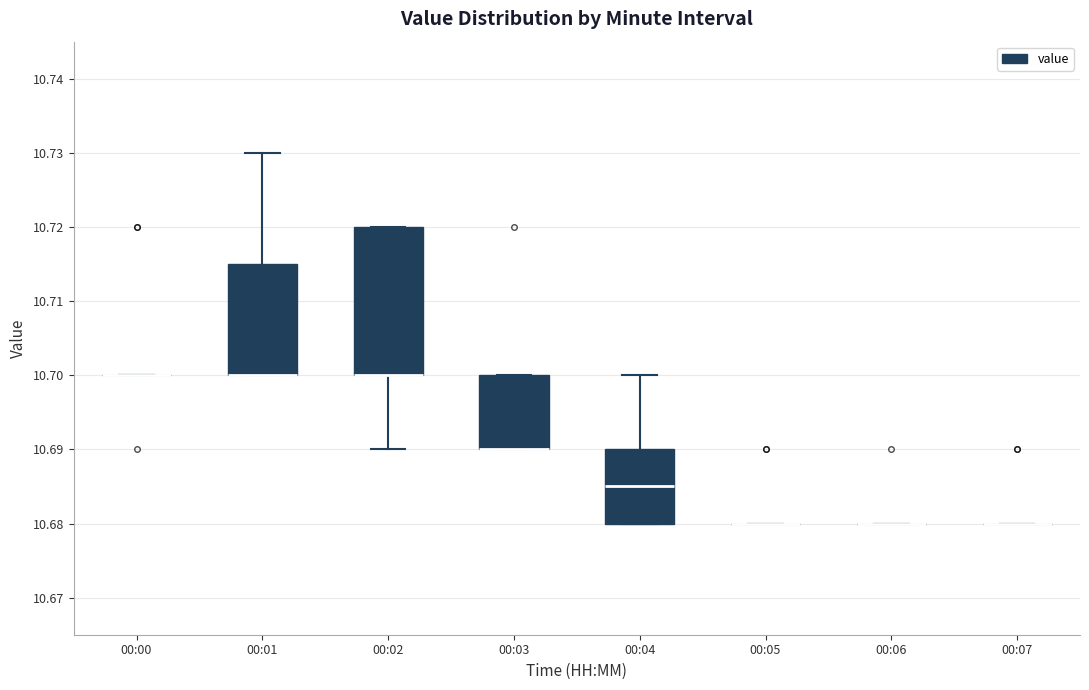

Reading left to right, transcribe this box plot: for each box, give where its median line is, the range the box spans, and where its two whiskers end, as read against the y-axis. The values are not printed on the chart, so give them approximately, as read against the axis.

00:00: box collapsed to a line at 10.700, whiskers 10.700 to 10.700
00:01: median 10.700 (drawn on the box's lower edge), box 10.700 to 10.715, whiskers 10.700 to 10.730
00:02: median 10.700 (drawn on the box's lower edge), box 10.700 to 10.720, whiskers 10.690 to 10.720
00:03: median 10.690 (drawn on the box's lower edge), box 10.690 to 10.700, whiskers 10.690 to 10.700
00:04: median 10.685, box 10.680 to 10.690, whiskers 10.680 to 10.700
00:05: box collapsed to a line at 10.680, whiskers 10.680 to 10.680
00:06: box collapsed to a line at 10.680, whiskers 10.680 to 10.680
00:07: box collapsed to a line at 10.680, whiskers 10.680 to 10.680